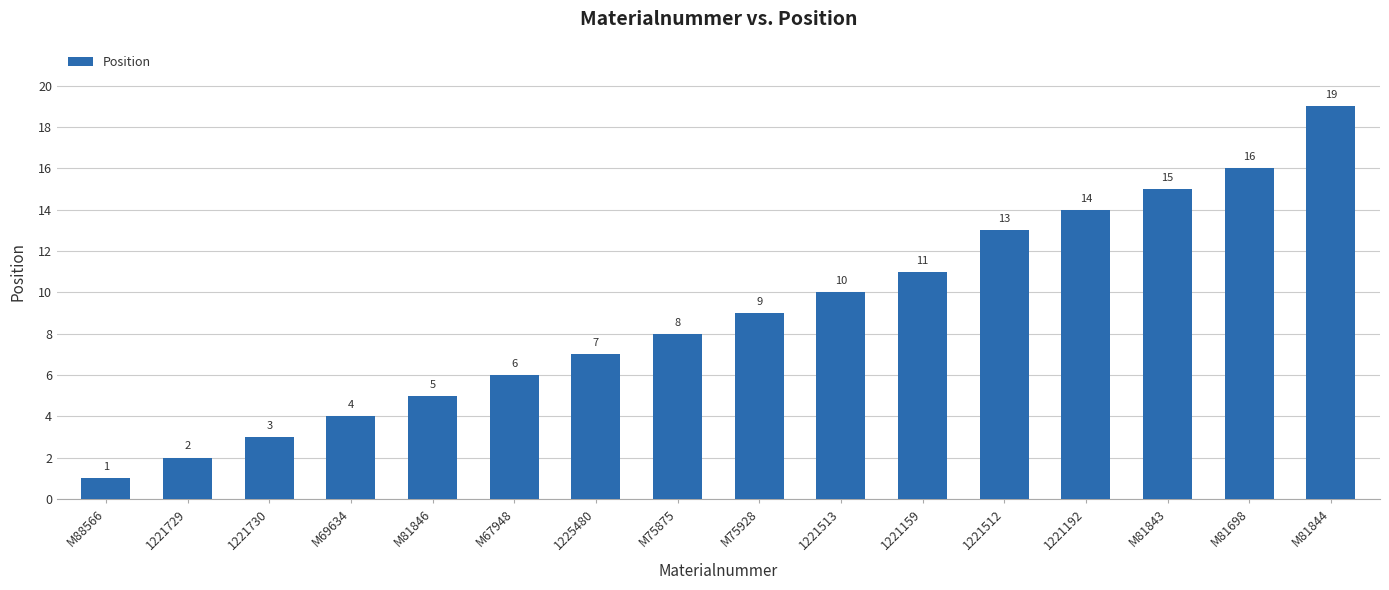

Reading left to right, transcribe all the data shown in this chart.

1	2	3	4	5	6	7	8	9	10	11	13	14	15	16	19